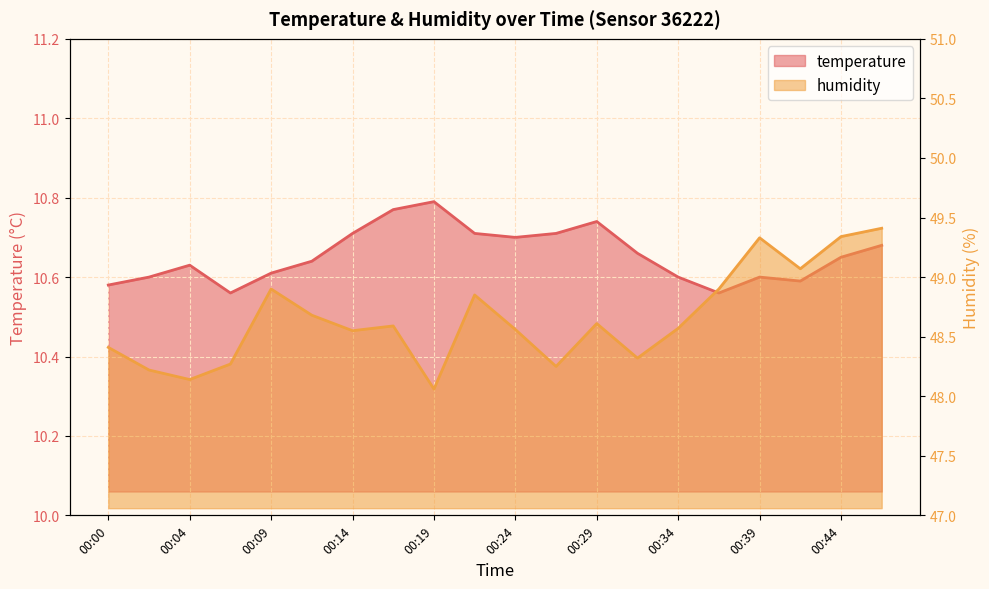

Which series changed the most between 00:07 and 00:29?

humidity